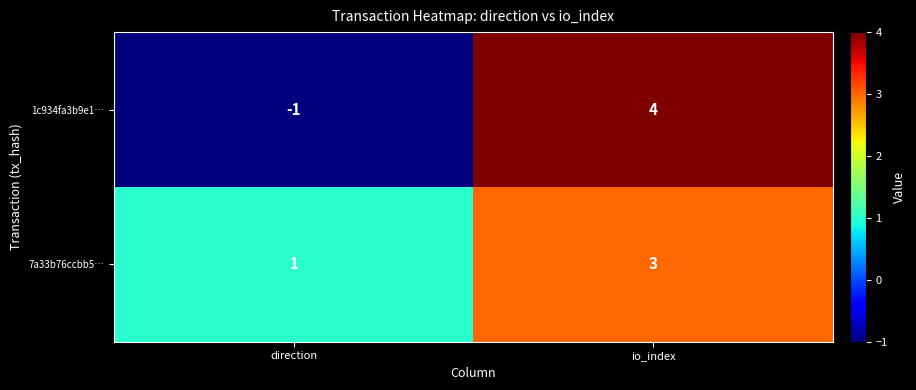

Which series changed the most between direction and io_index?

1c934fa3b9e1…